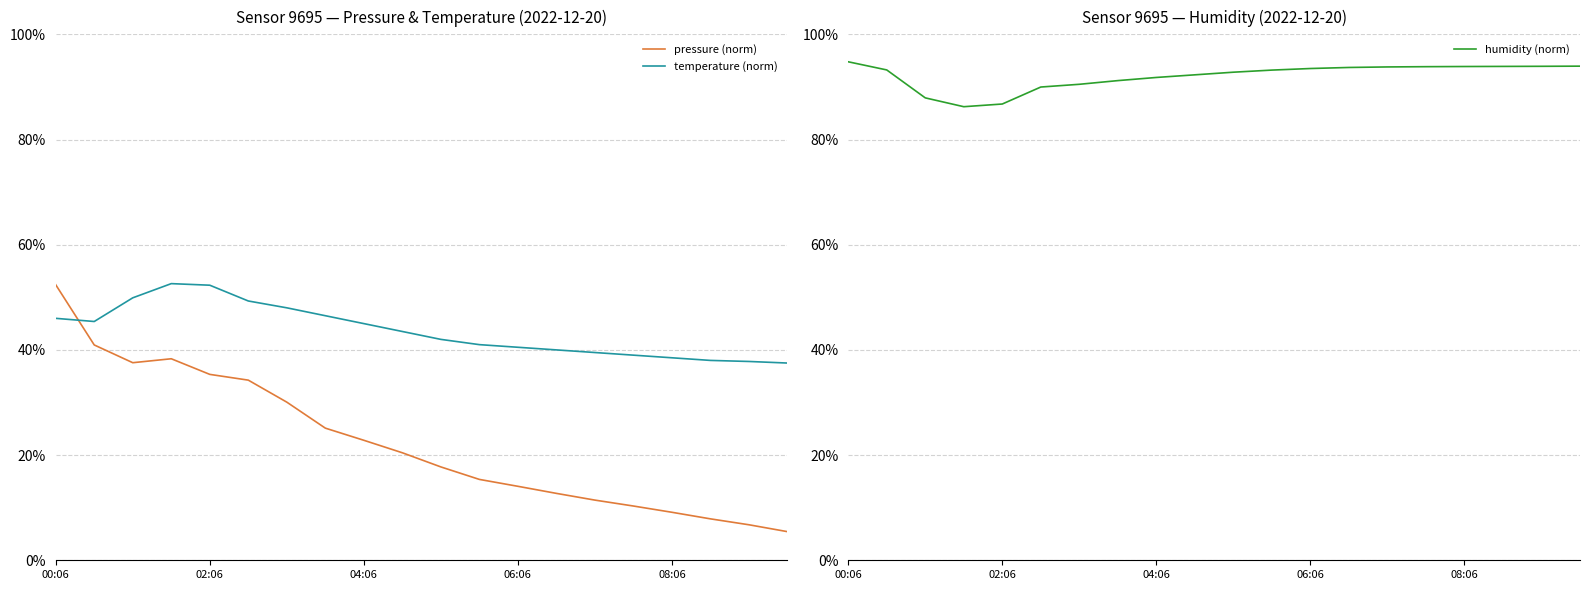

How many humidity (norm) values are between 0 and 1?

20